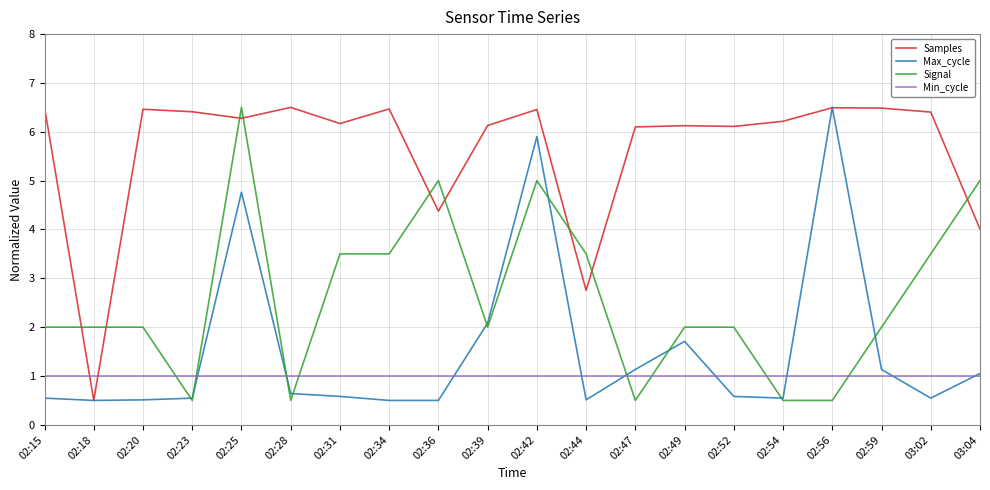

Where is Max_cycle nearest to the value 3?

02:39